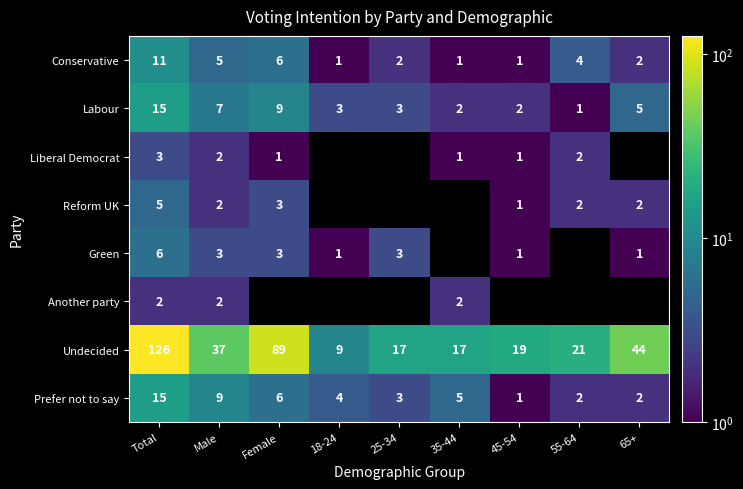

Where does the Undecided series first go above 21?

Total